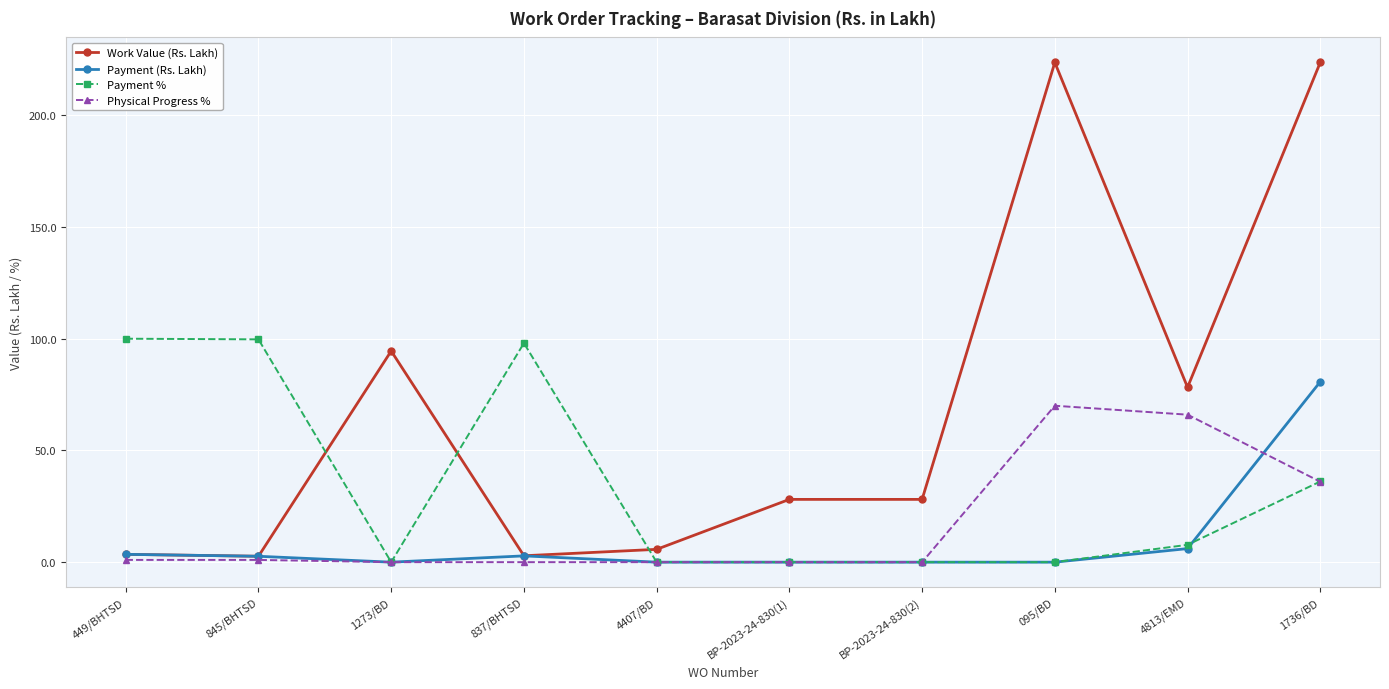

Which series has the largest total across all categories?

Work Value (Rs. Lakh)